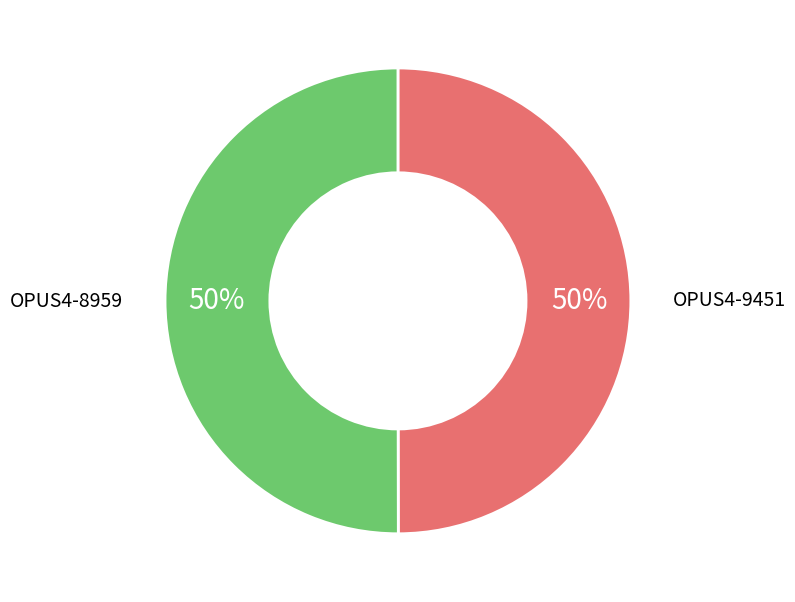

To the nearest percent, what is the average slice percentage?

50%